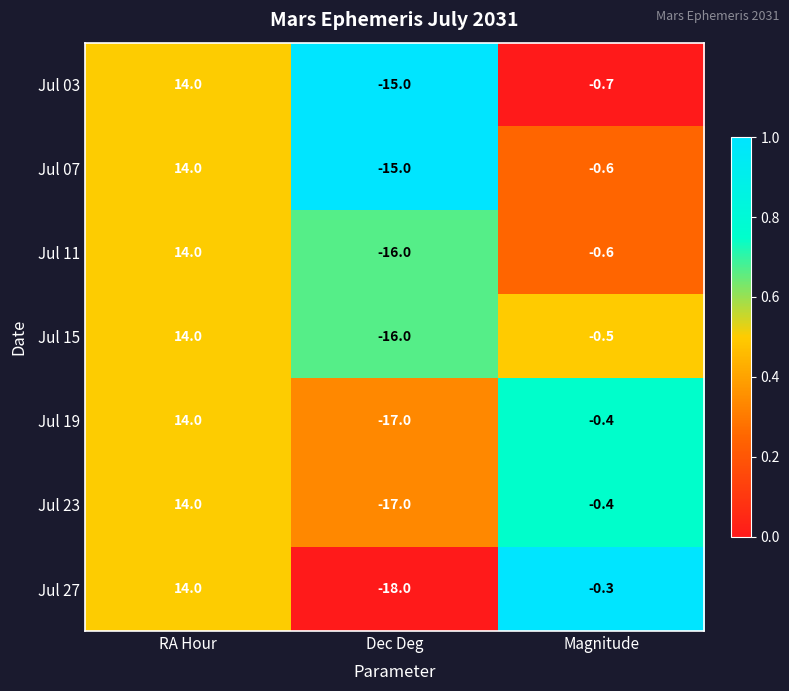

Is it true that Jul 23 equals 24.2 at RA Hour?

False